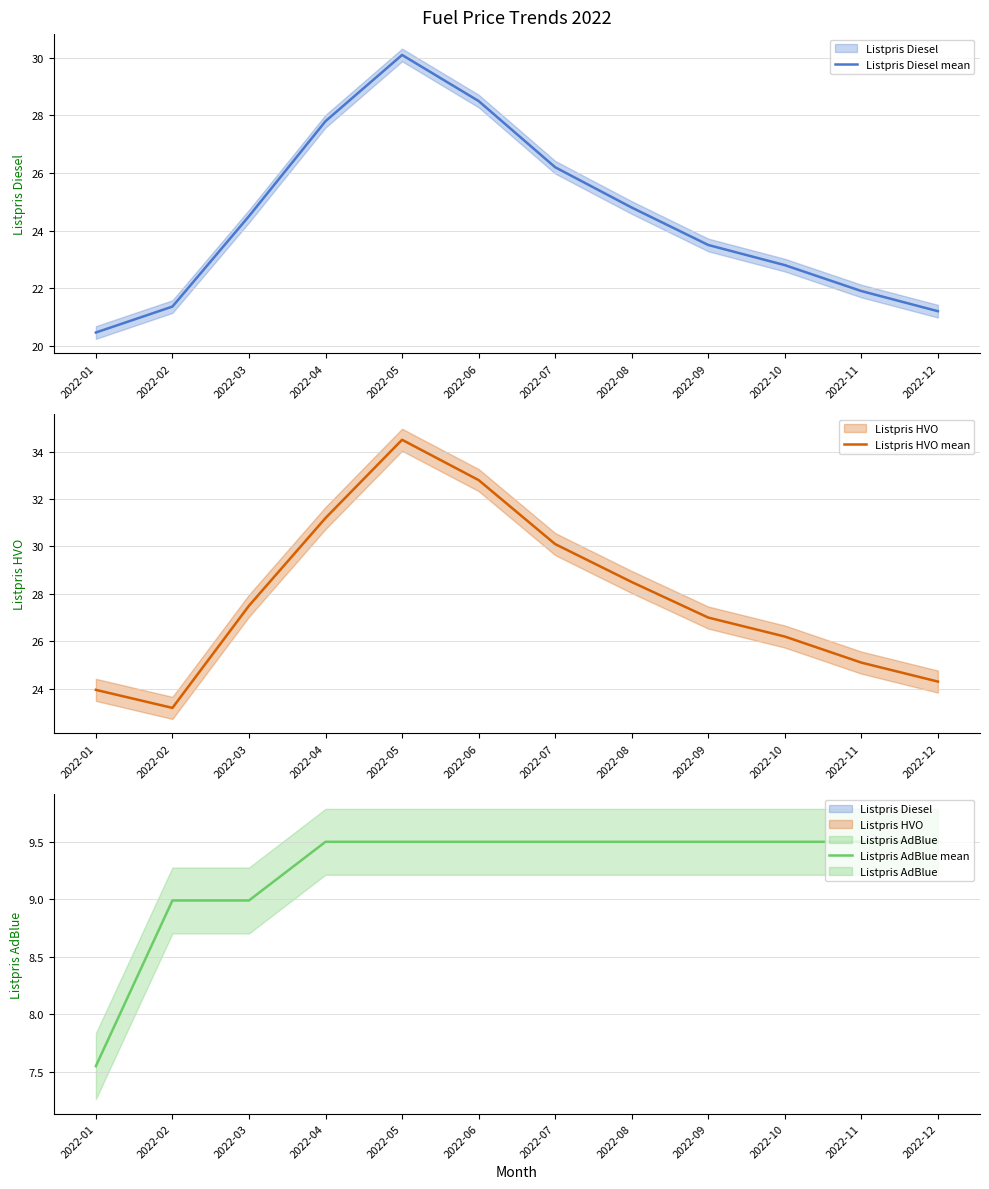

True or false: Listpris AdBlue mean and Listpris Diesel mean cross at least once.

False